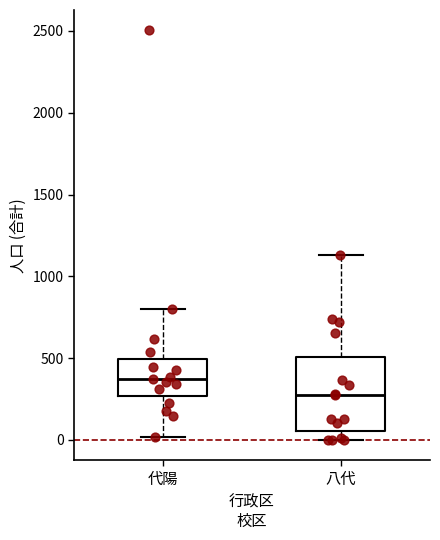

Reading left to right, transcribe this box plot: for each box, give where its median line is, the range the box spans, and where its two whiskers end, as read against the y-axis. The values are not printed on the chart, so give them approximately, as read against the axis.

代陽: median 350, box 250 to 500, whiskers 0 to 800
八代: median 250, box 50 to 500, whiskers 0 to 1150